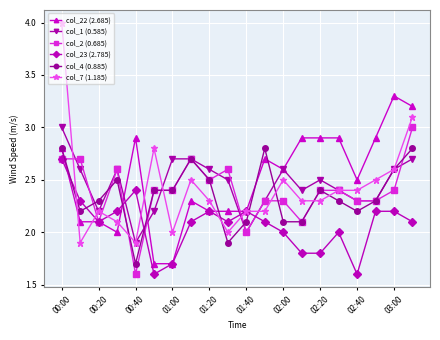

What is the value of the col_1 (0.585) point at the 16th from the left?

2.4